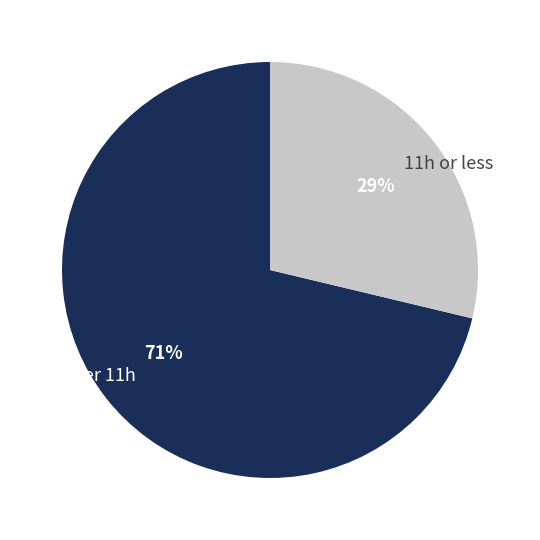

What is the largest slice in the pie chart?

Over 11h